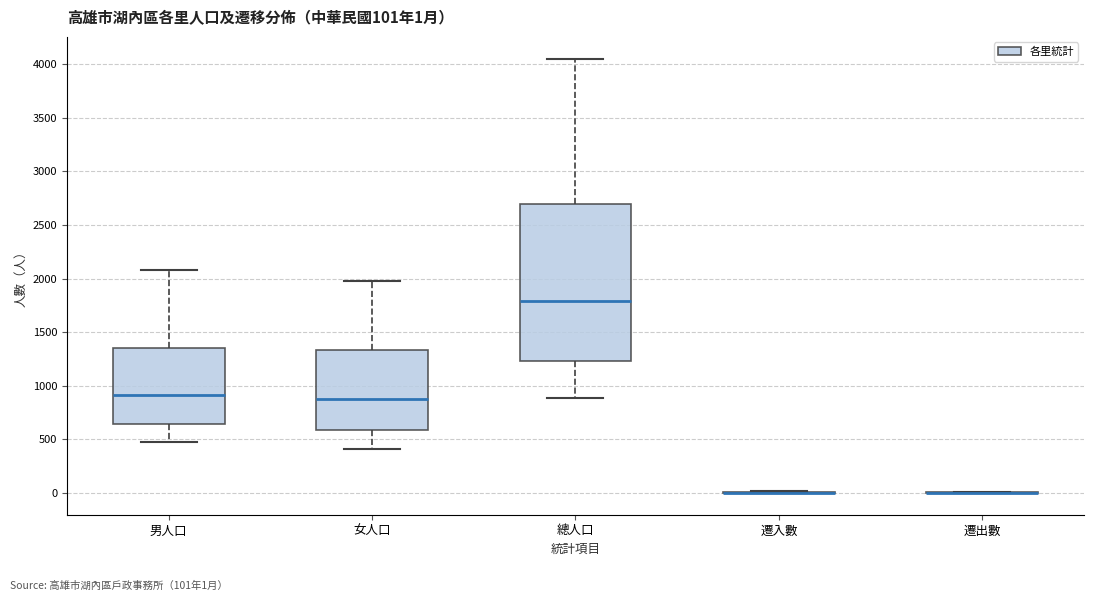

Comparing the boxes themselves (not the whiskers), which one is the tallest?

總人口